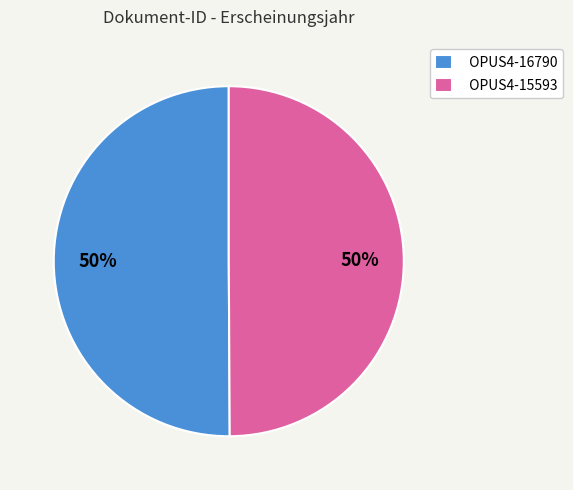

To the nearest percent, what is the combined percentage of OPUS4-15593 and OPUS4-16790?

100%